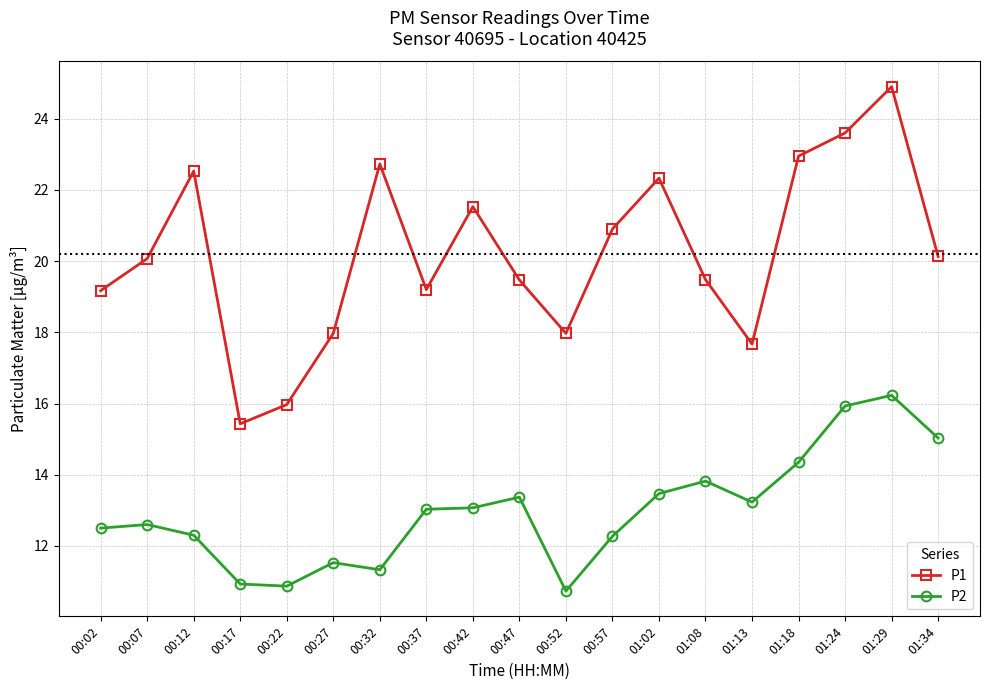

True or false: P1 and P2 cross at least once.

False